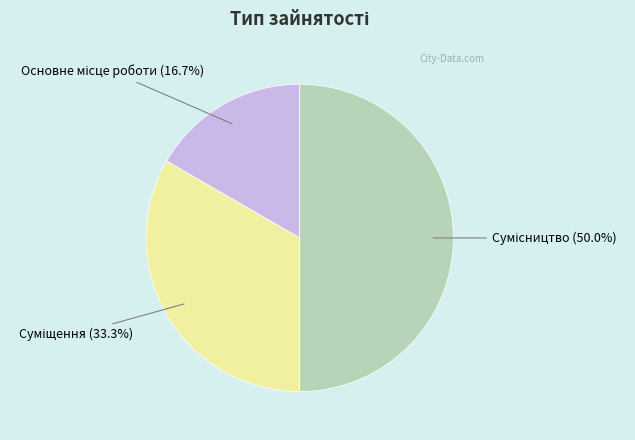

The Суміщення slice represents 33% of the pie. True or false?

True